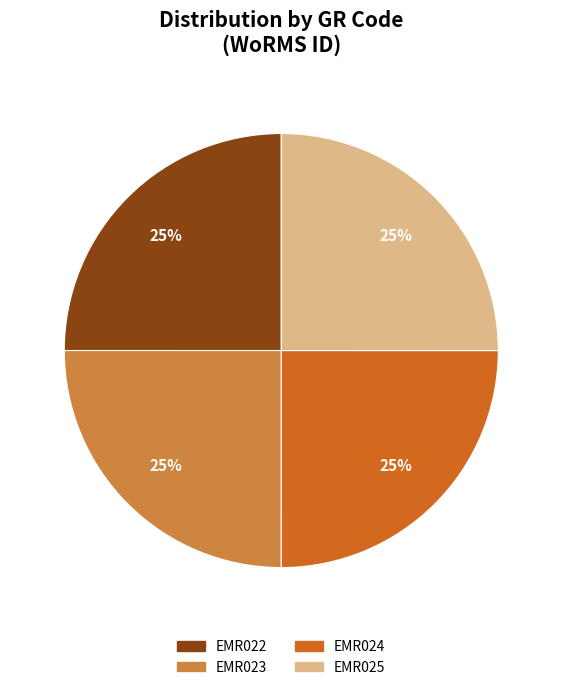

Count the number of slices in the pie.

4